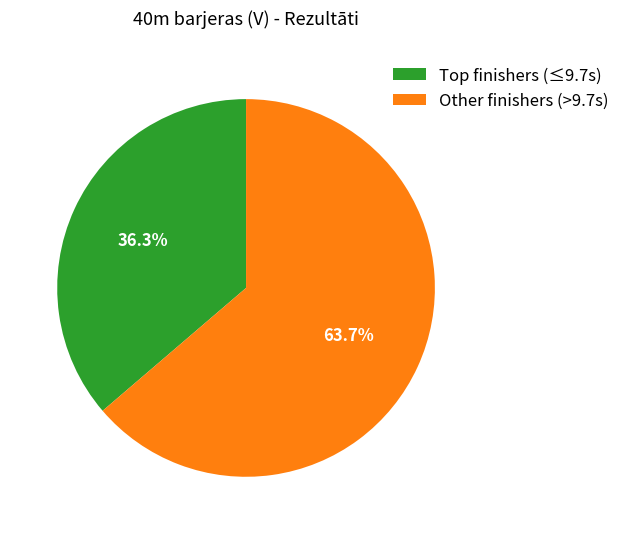

What is the smallest slice in the pie chart?

Top finishers (≤9.7s)